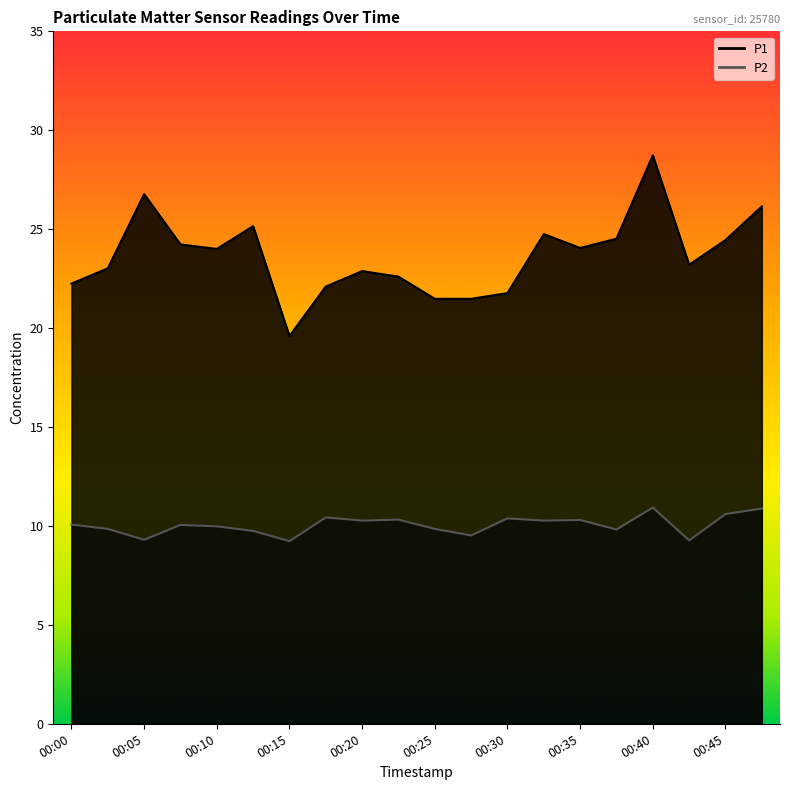

Is the value of P1 at 00:08 greater than the value of P2 at 00:05?

Yes